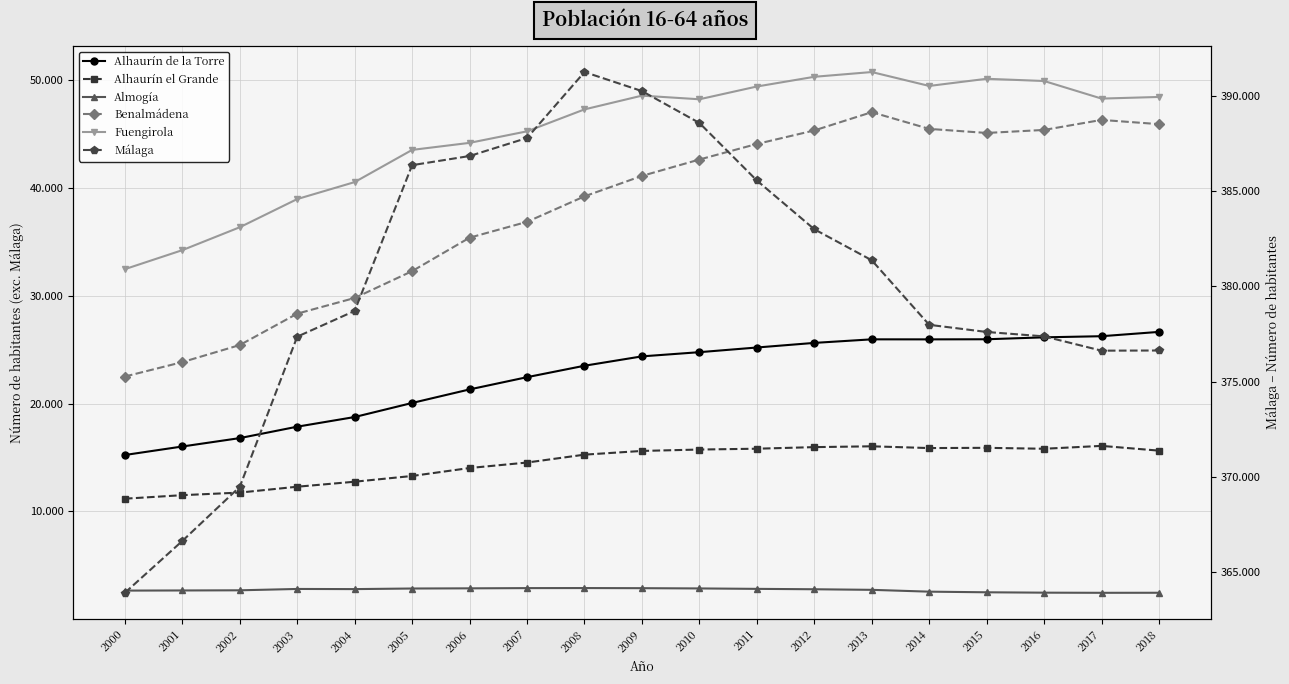

The value of Alhaurín de la Torre at 2004 is 18756. True or false?

True